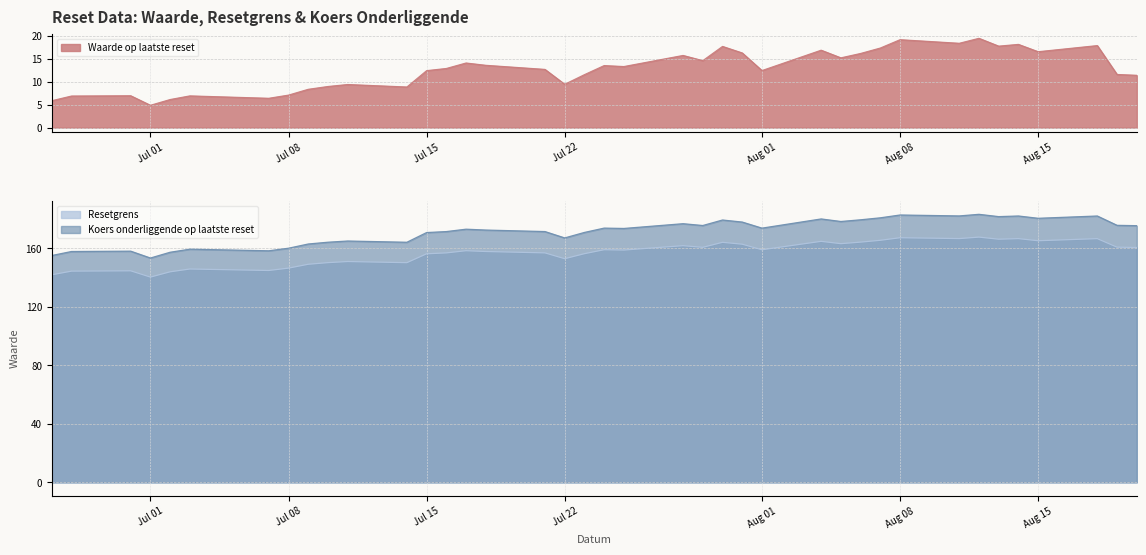

What is the difference between the maximum and minimum values in the Resetgrens series?

27.3